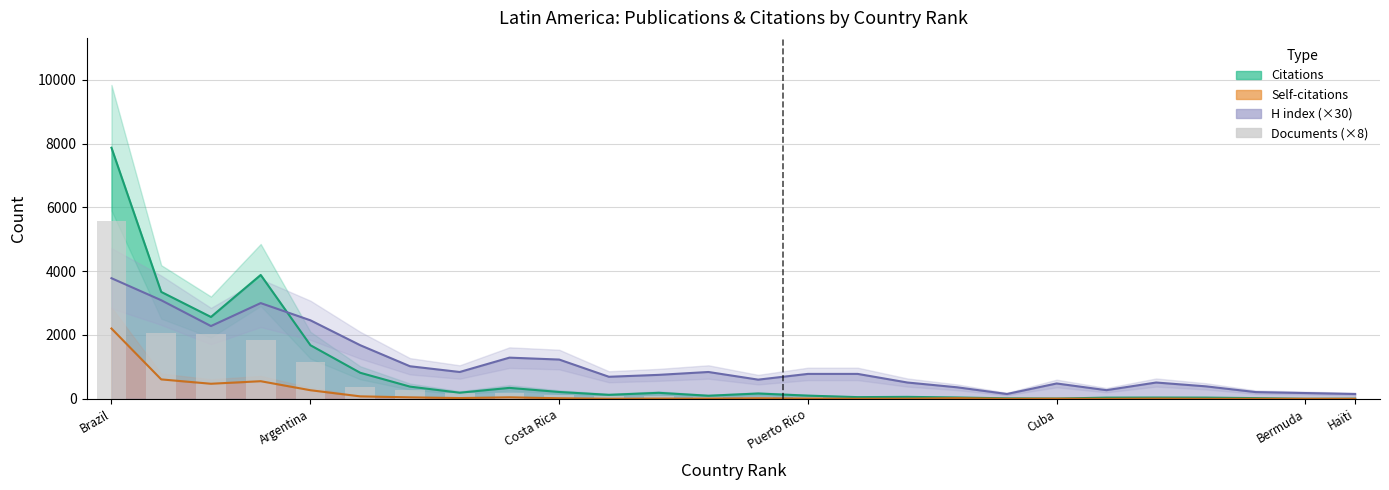

Does the chart contain stacked bars?

No